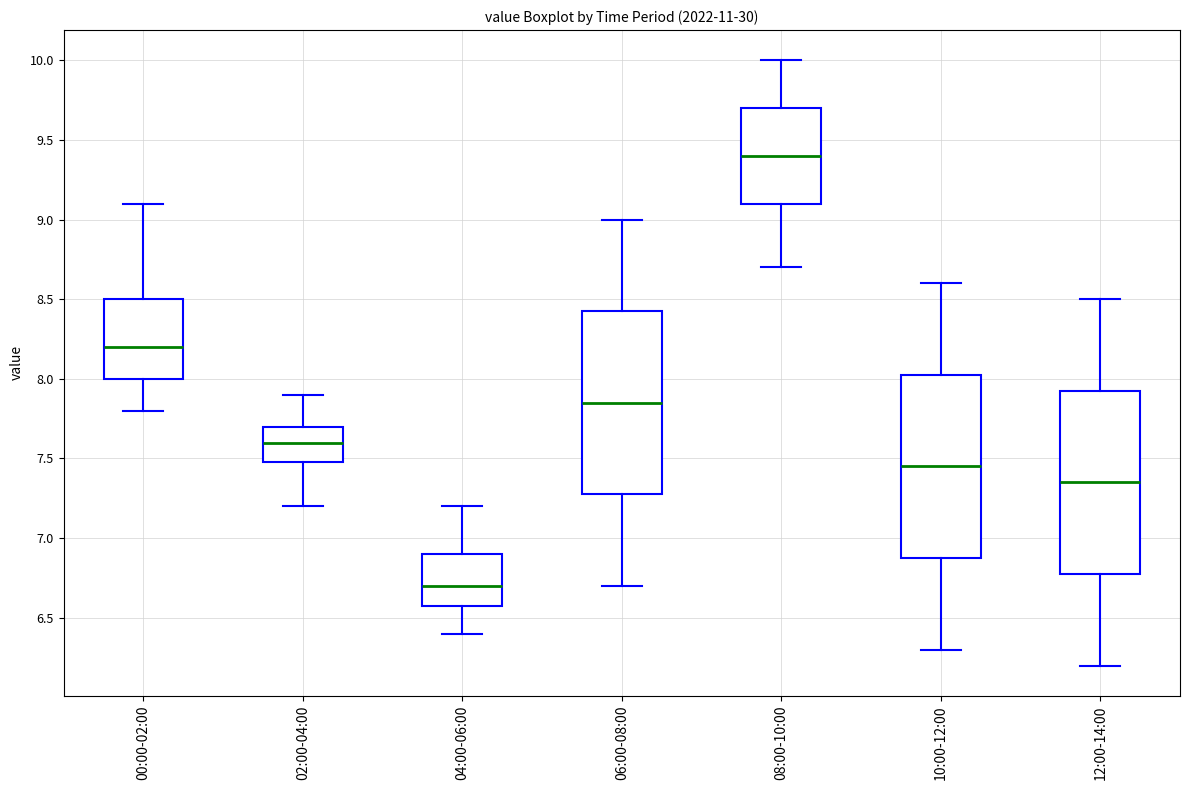

Which box's median line is the highest?

08:00-10:00